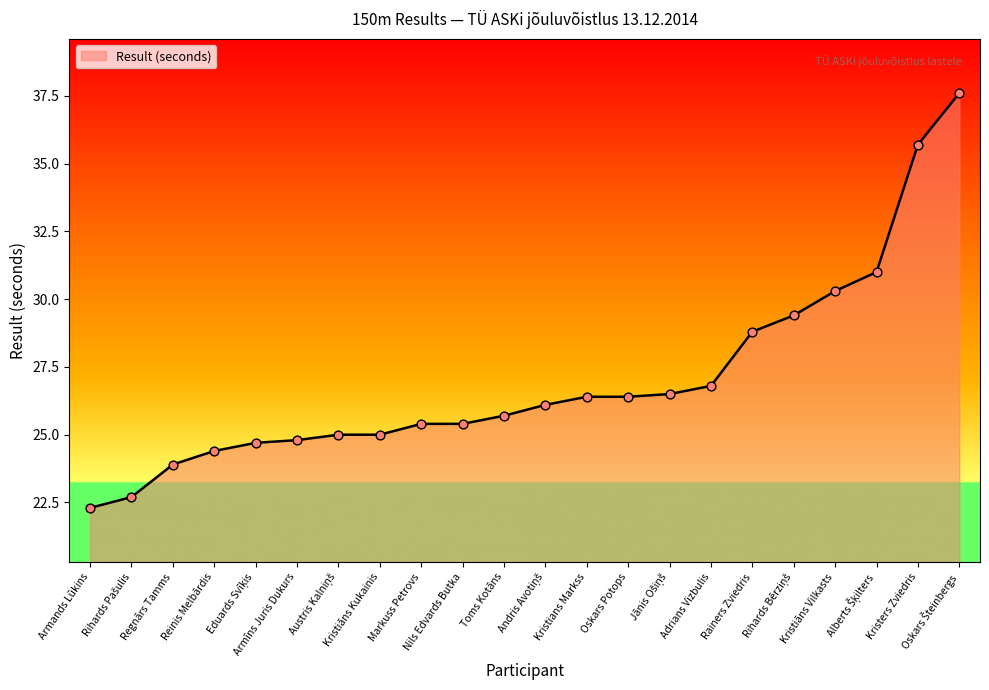

What is the change in value from Markuss Petrovs to Oskars Potops?

+1.0